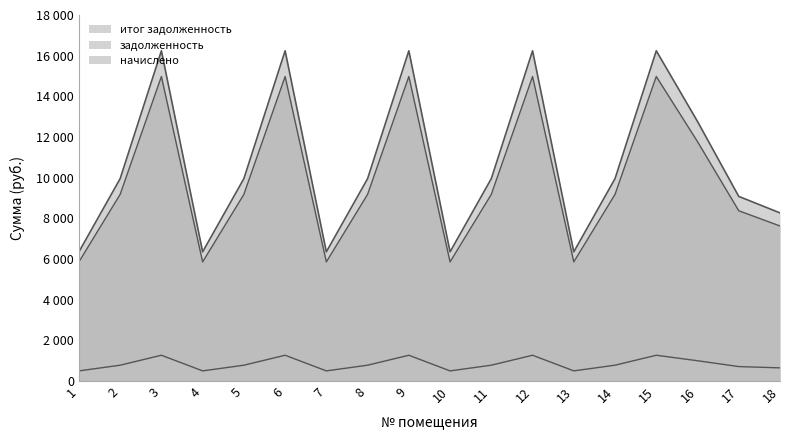

Reading right to left, list all the values displayed in this chart.

задолженность: 7622.4	8371.2	11769.6	14976.0	9177.6	5856.0	14976.0	9177.6	5856.0	14976.0	9177.6	5856.0	14976.0	9177.6	5856.0	14976.0	9177.6	5856.0
начислено: 8265.5	9077.5	12762.7	16239.6	9952.0	6350.1	16239.6	9952.0	6350.1	16239.6	9952.0	6350.1	16239.6	9952.0	6350.1	16239.6	9952.0	6350.1
итог задолженность: 643.1	706.3	993.1	1263.6	774.4	494.1	1263.6	774.4	494.1	1263.6	774.4	494.1	1263.6	774.4	494.1	1263.6	774.4	494.1